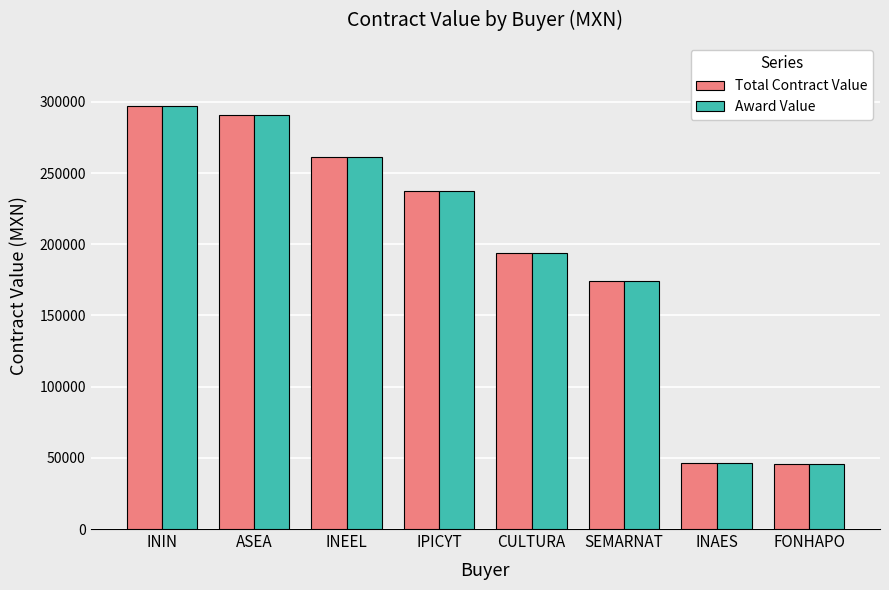

Where is Total Contract Value nearest to the value 171461?

SEMARNAT